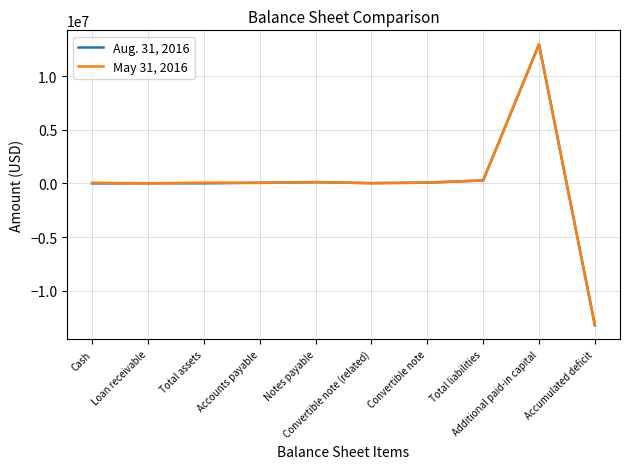

What is the maximum value shown in the chart?

12953895